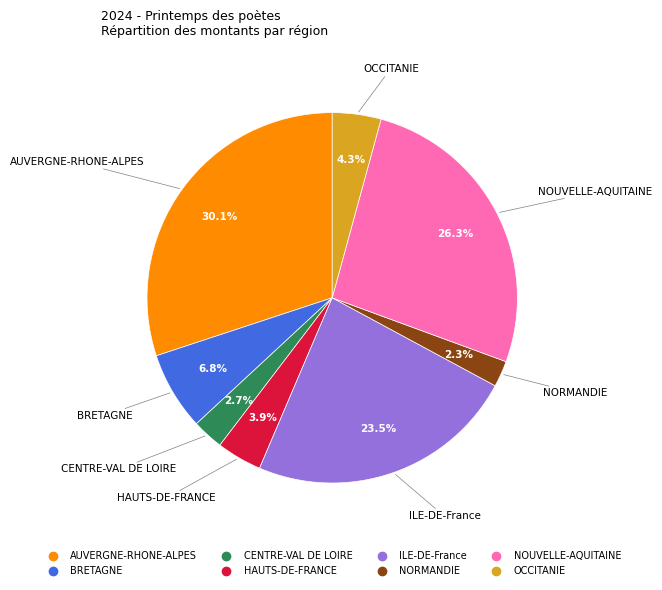

To the nearest percent, what portion does CENTRE-VAL DE LOIRE represent?

3%